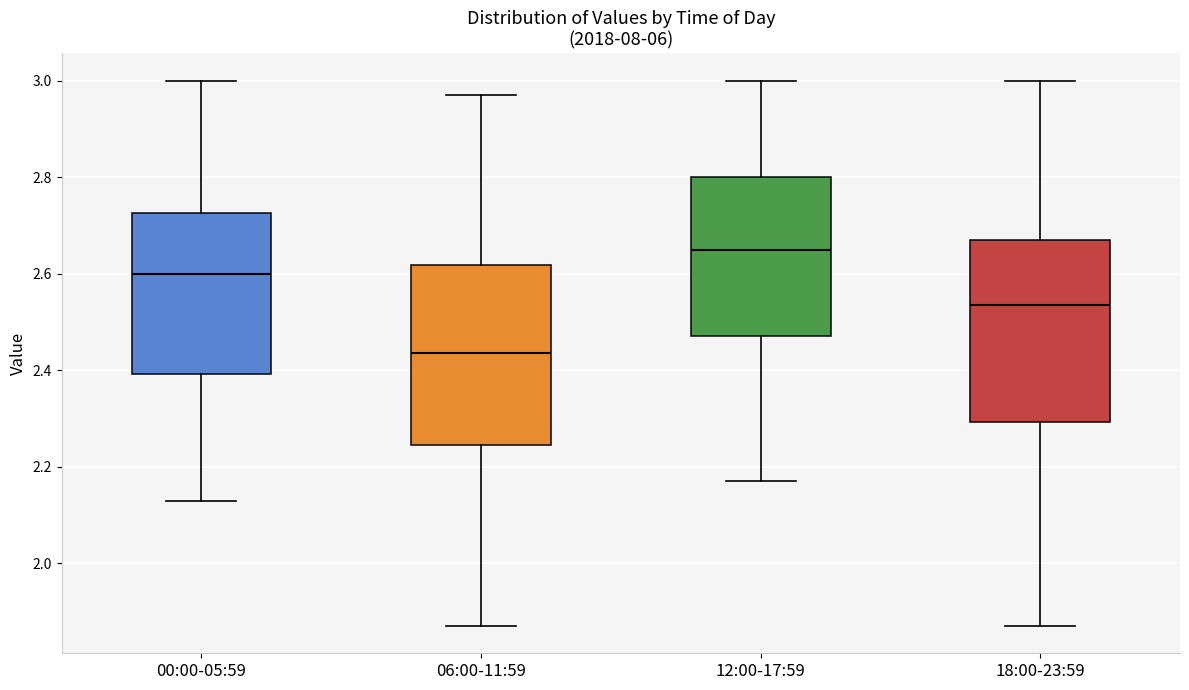

Which box's median line is the lowest?

06:00-11:59